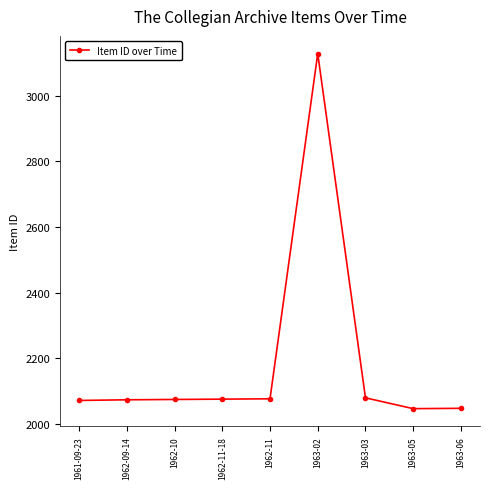

What position from the right is 1963-05?

2